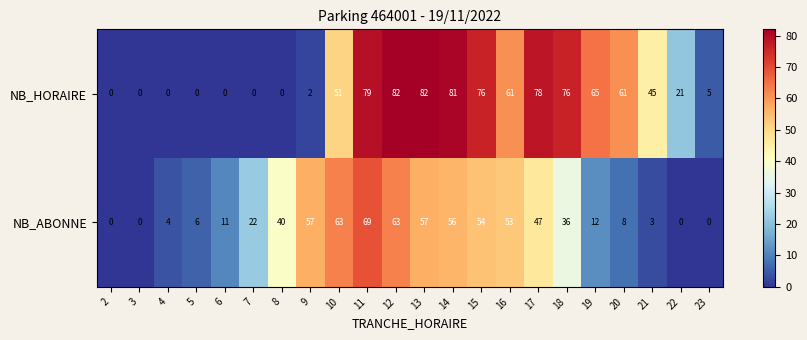

The value of NB_HORAIRE at 13 is 82. True or false?

True